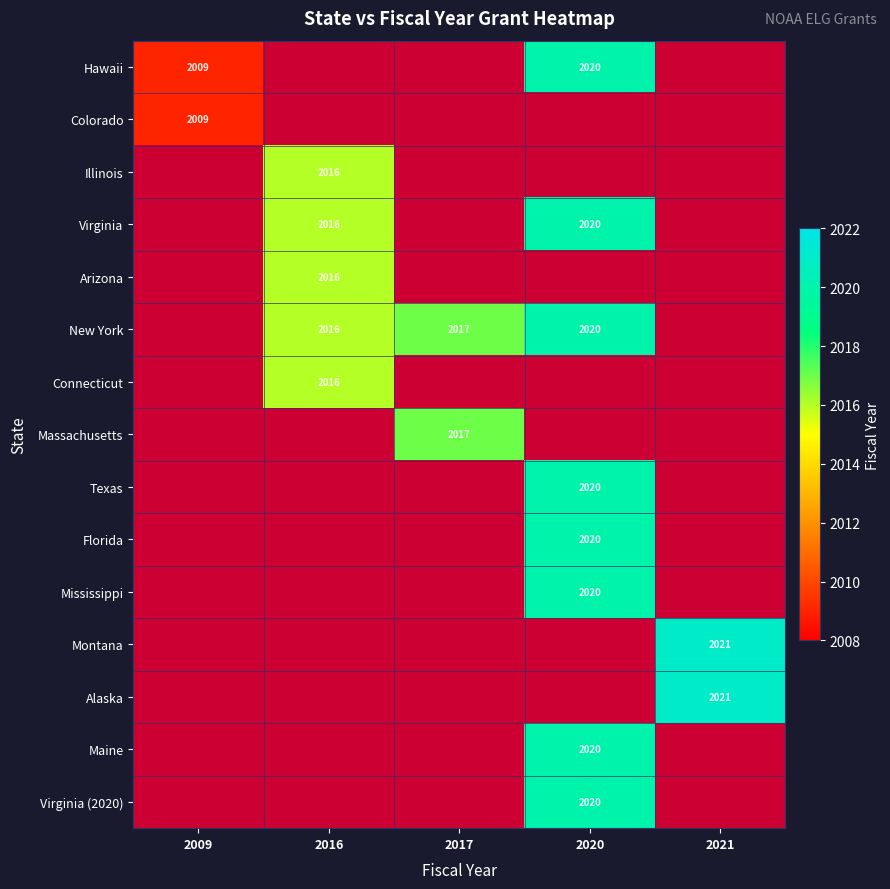

The value of Hawaii at 2009 is 2009. True or false?

True